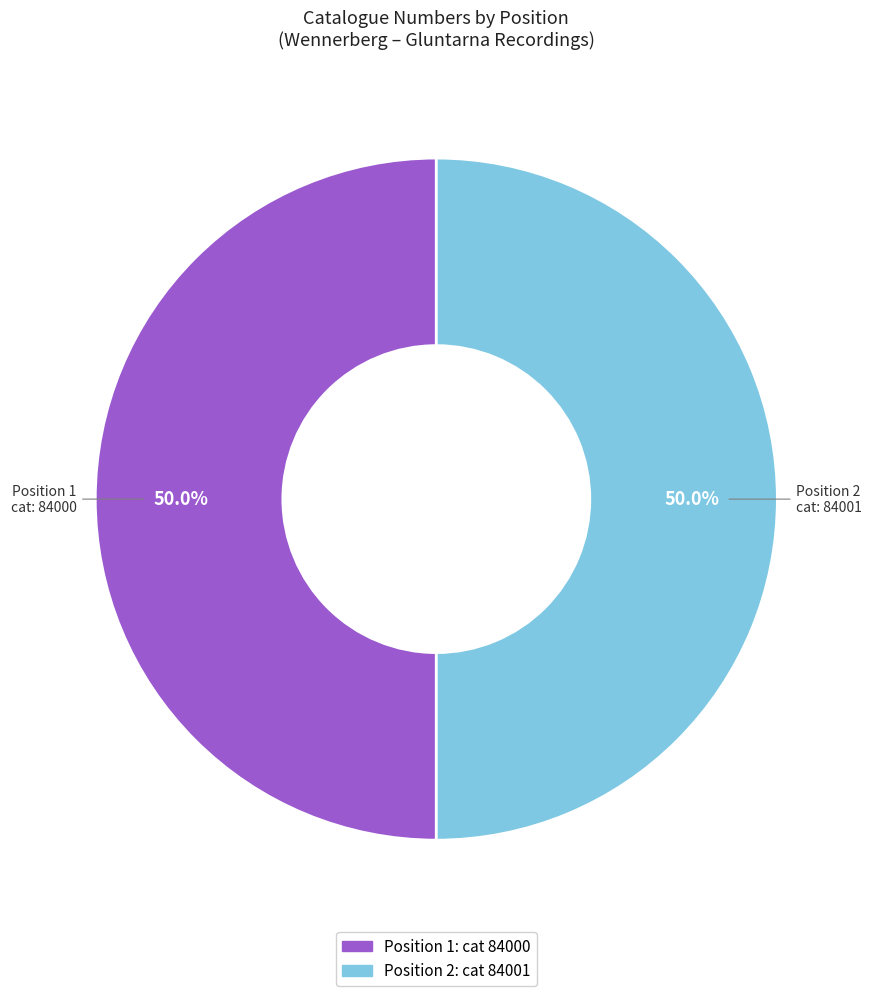

How many slices are in this pie chart?

2